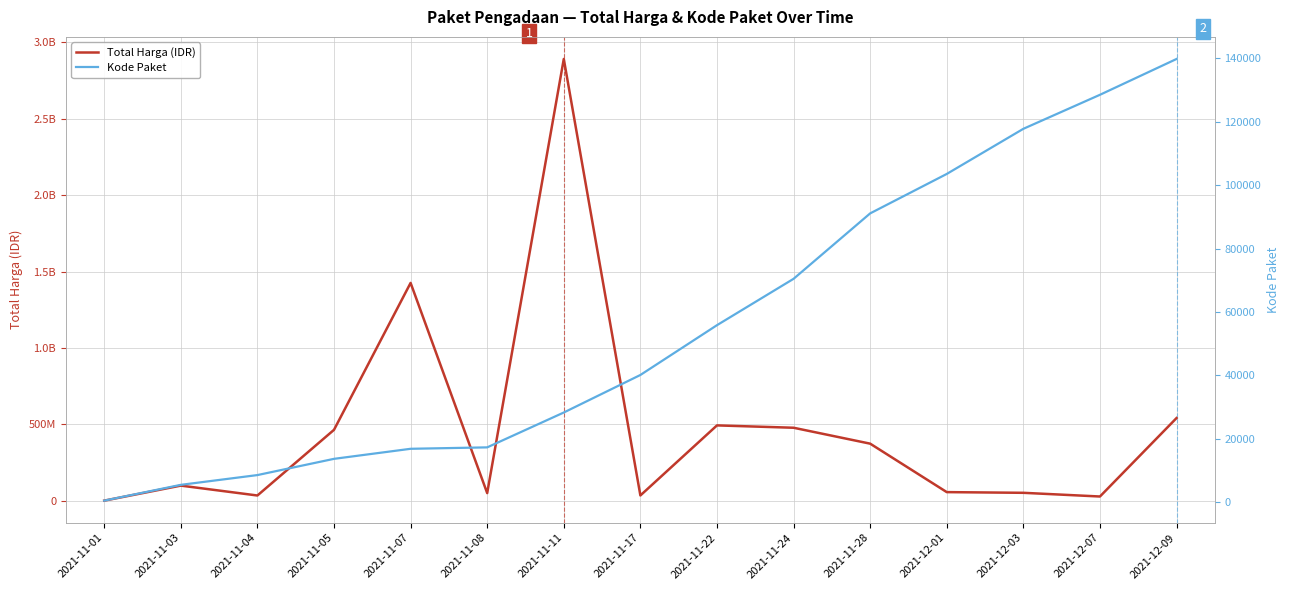

True or false: Total Harga has more than 0 points higher than both neighbors.

True